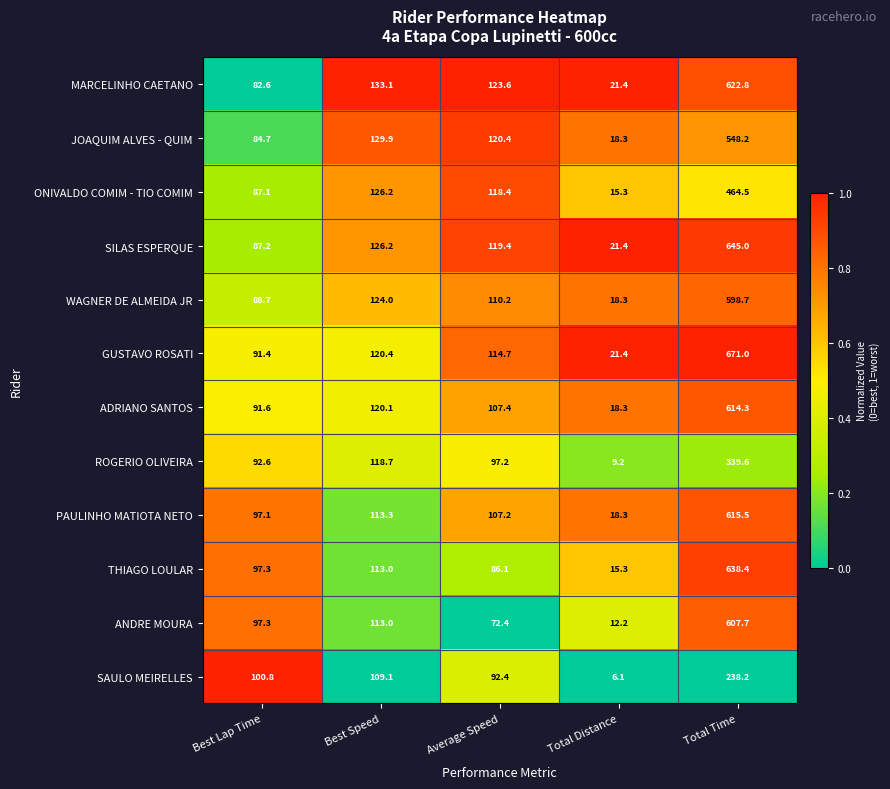

Which series has the largest total across all categories?

GUSTAVO ROSATI